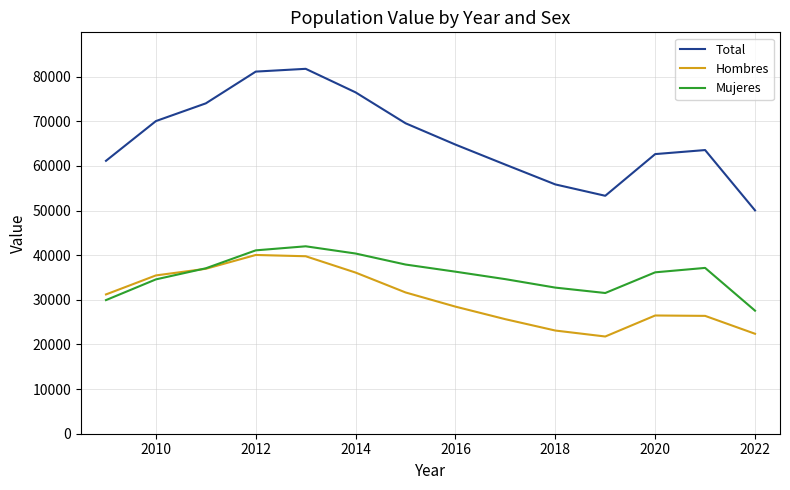

What is the minimum value shown in the chart?

21786.7